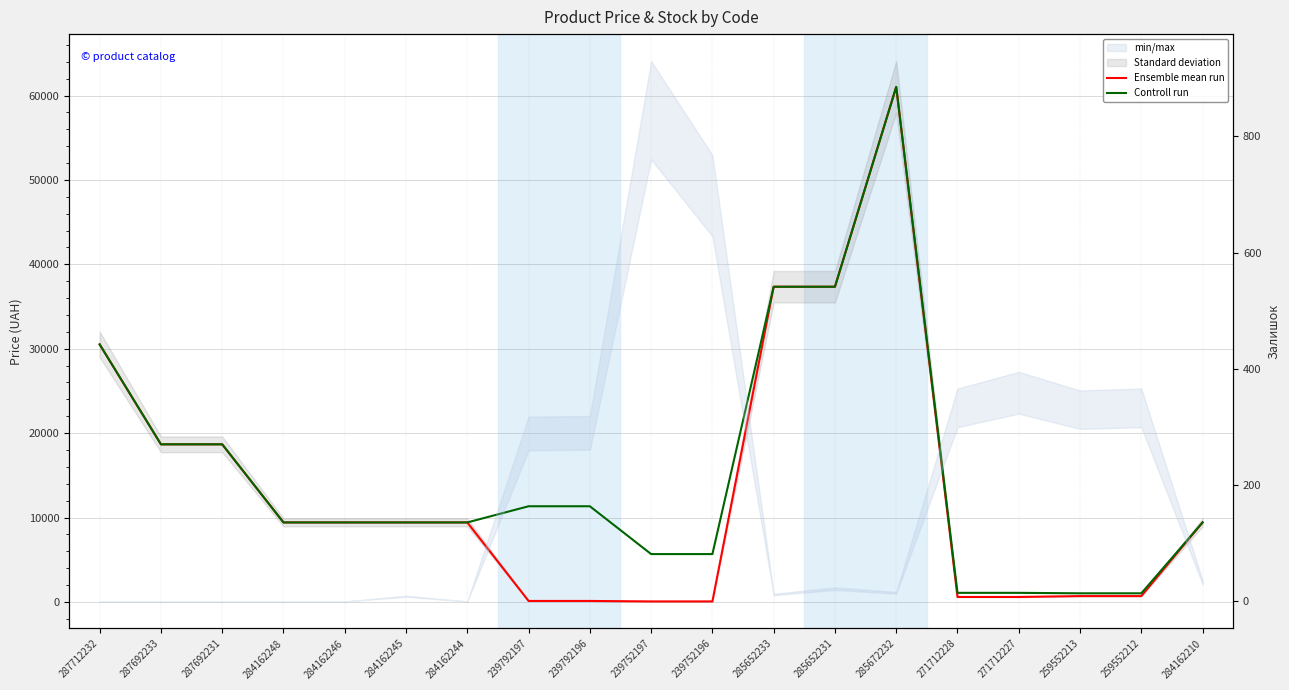

What position from the left is 285652231?

13